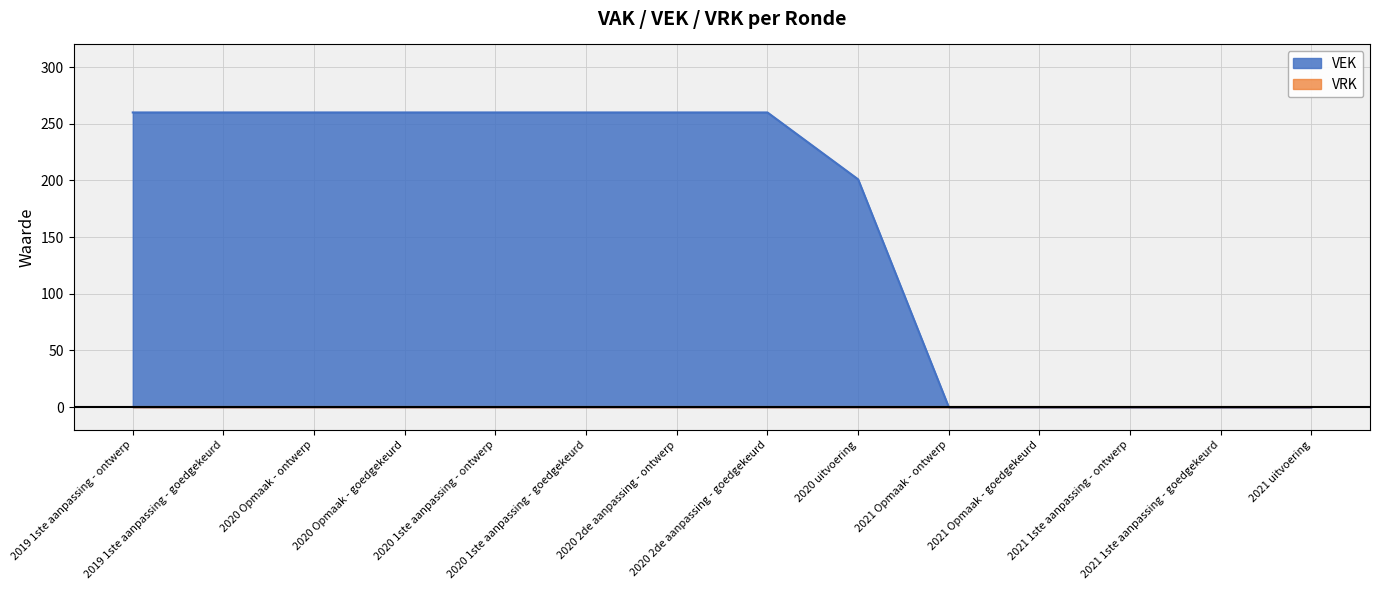

What is the value of the 6th point from the left?

260